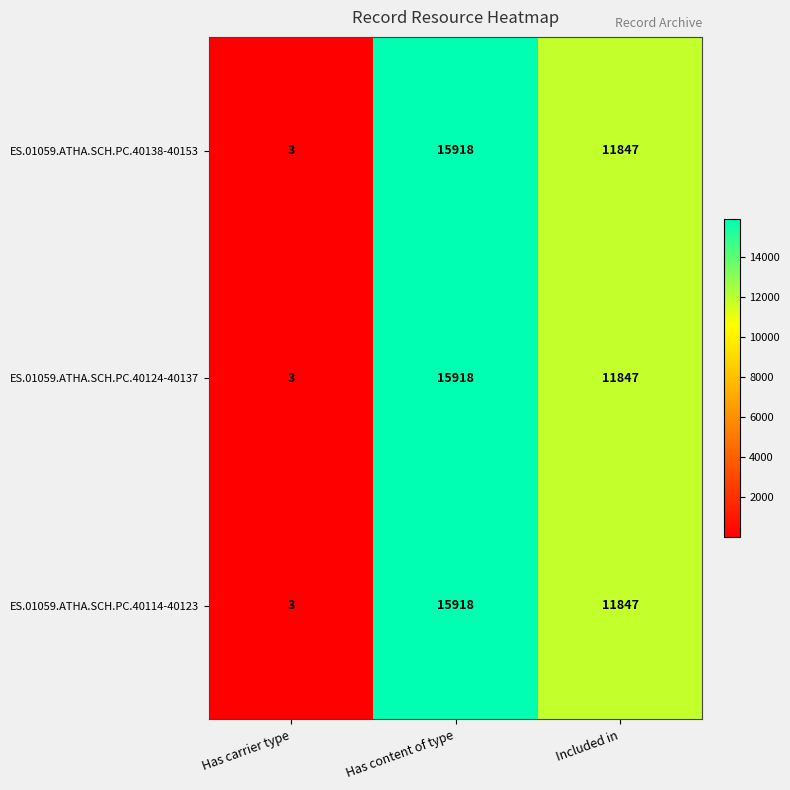

True or false: ES.01059.ATHA.SCH.PC.40138-40153 has a value of 3 at Has carrier type.

True